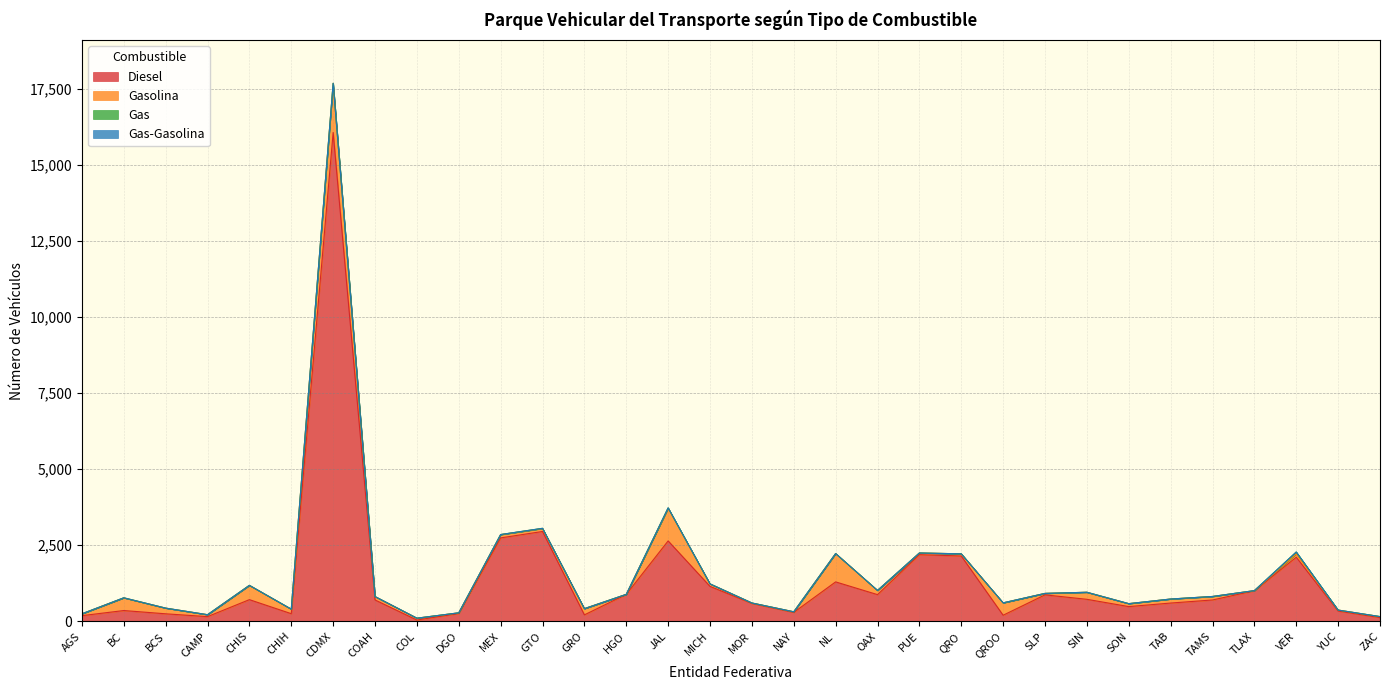

What are all the series names shown in the legend?

Diesel, Gasolina, Gas, Gas-Gasolina